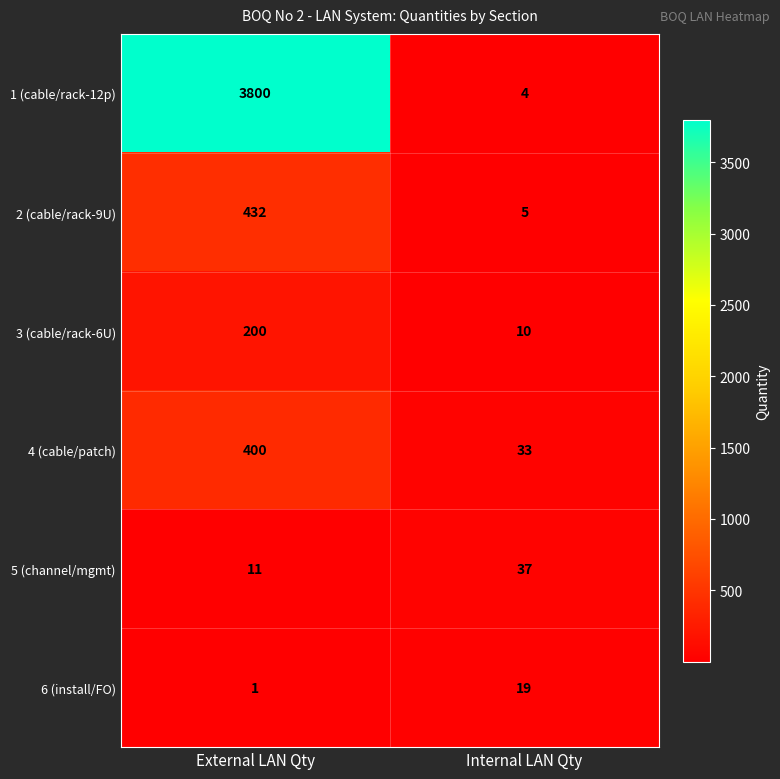

Which label corresponds to the largest value in the chart?

External LAN Qty